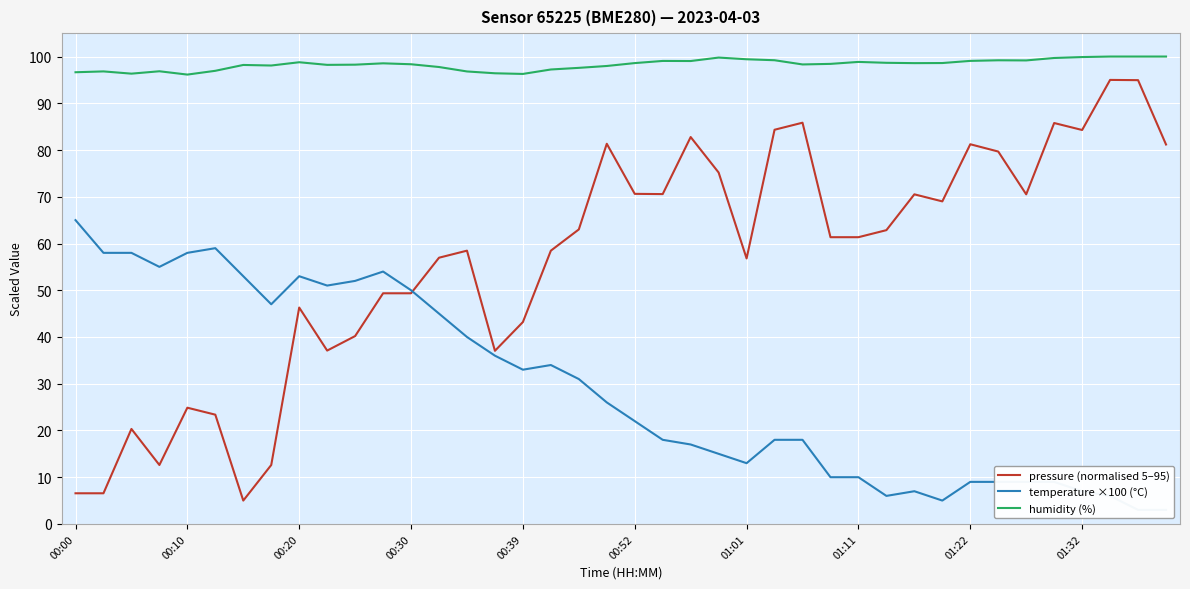

What is the highest value of the humidity (%) series?

100.0